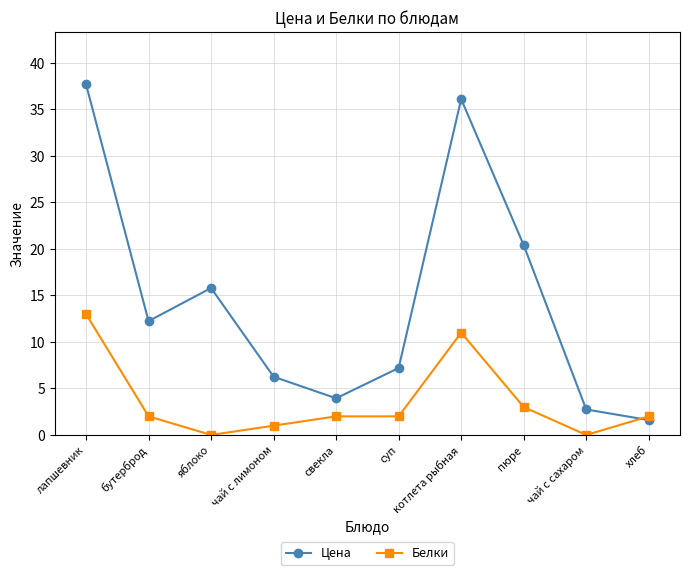

What position from the right is чай с лимоном?

7